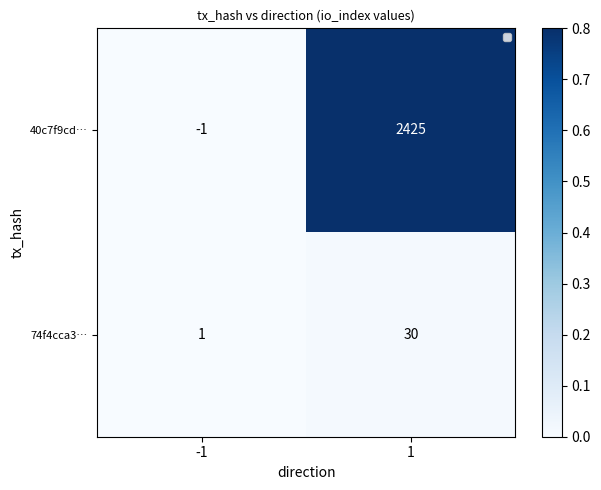

What value does the 74f4cca3… series have at 1?

30